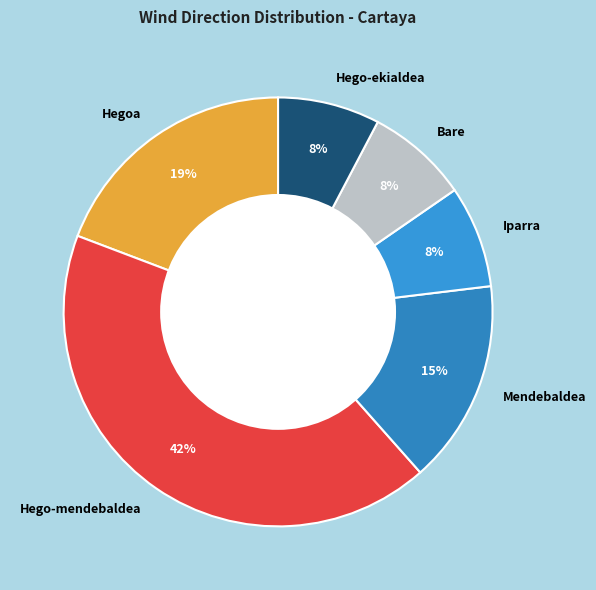

To the nearest percent, what percentage of the pie is Mendebaldea?

15%